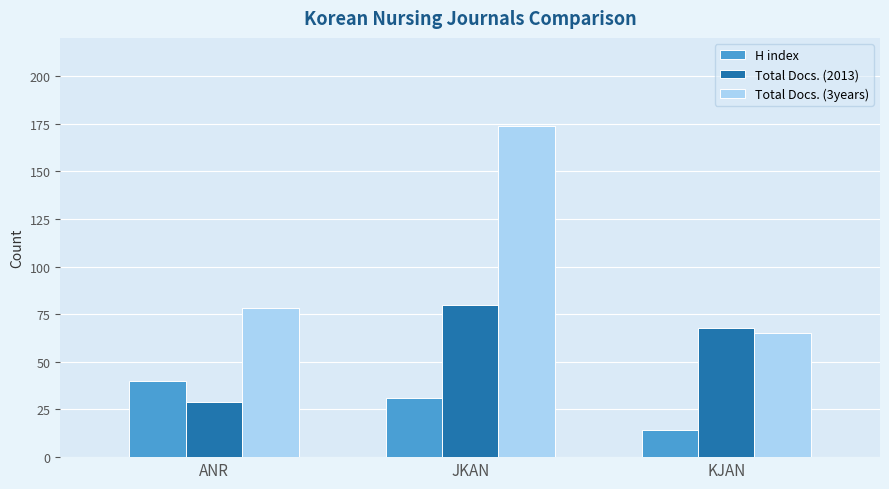

List the series in order of their overall mean, lowest first.

H index, Total Docs. (2013), Total Docs. (3years)